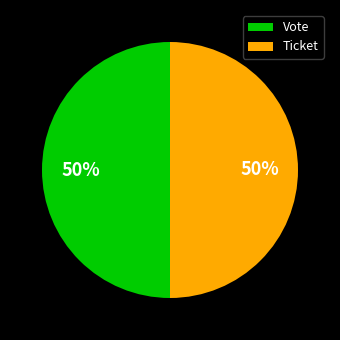

Combined, do Vote and Ticket account for over 50%?

Yes